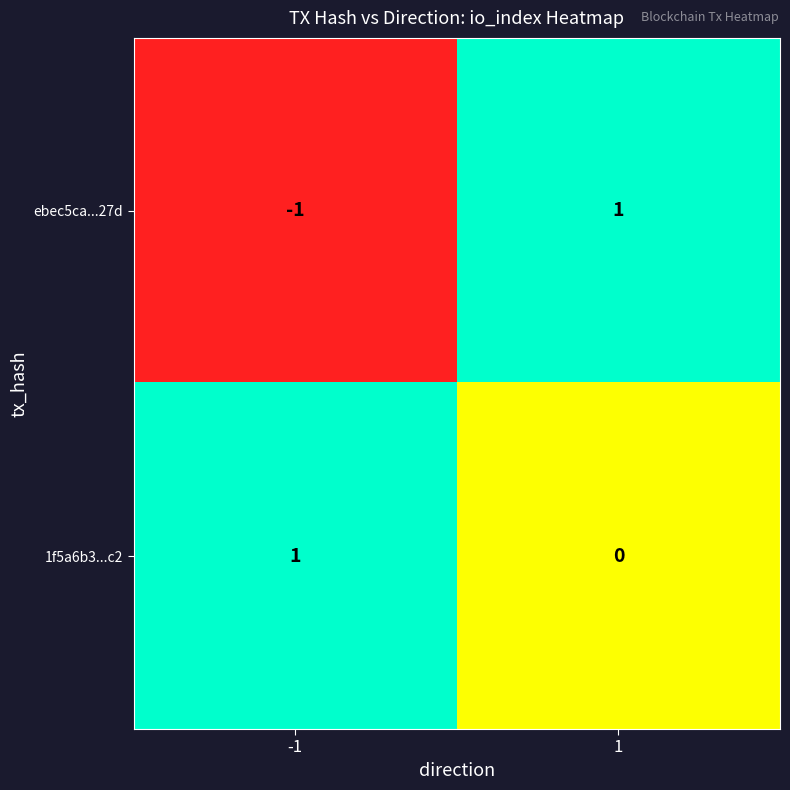

How many values in ebec5ca...27d are above zero?

1